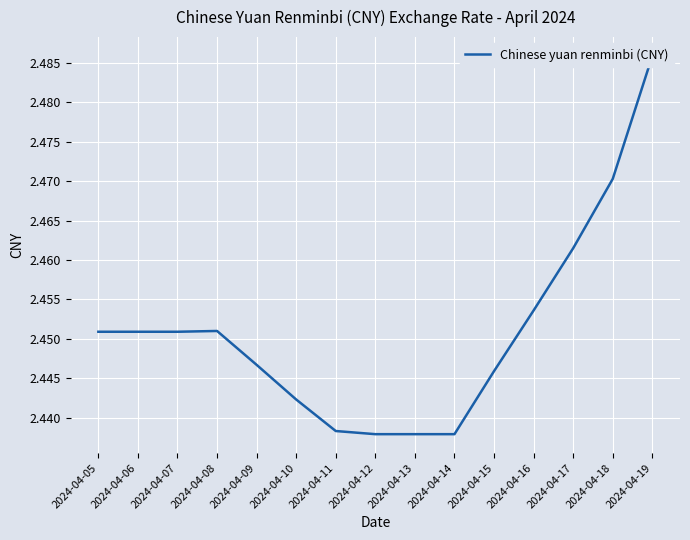

List the labels in order of value, largest first.

2024-04-19, 2024-04-18, 2024-04-17, 2024-04-16, 2024-04-08, 2024-04-05, 2024-04-06, 2024-04-07, 2024-04-09, 2024-04-15, 2024-04-10, 2024-04-11, 2024-04-12, 2024-04-13, 2024-04-14